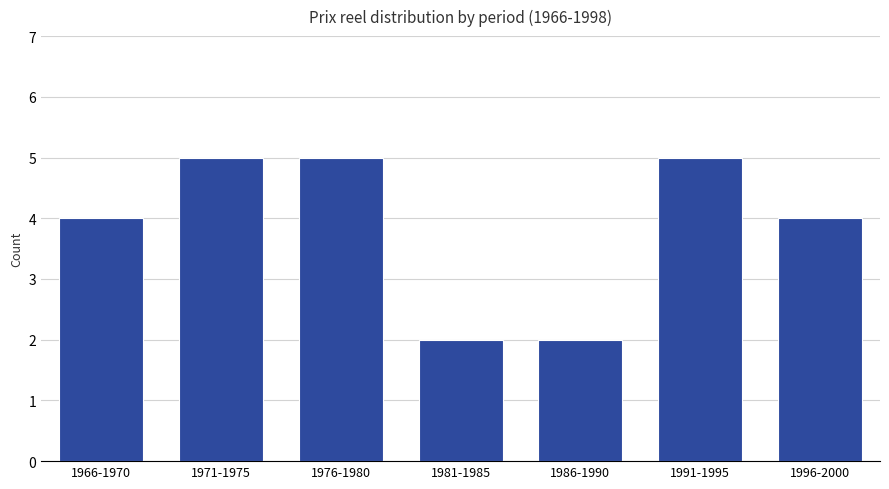

Reading left to right, extract all data points from this chart.

4	5	5	2	2	5	4